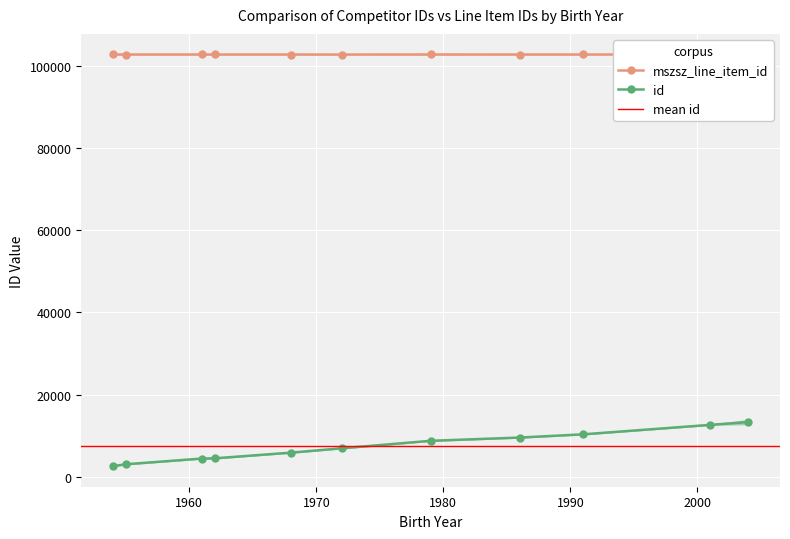

How many lines are shown in the chart?

2